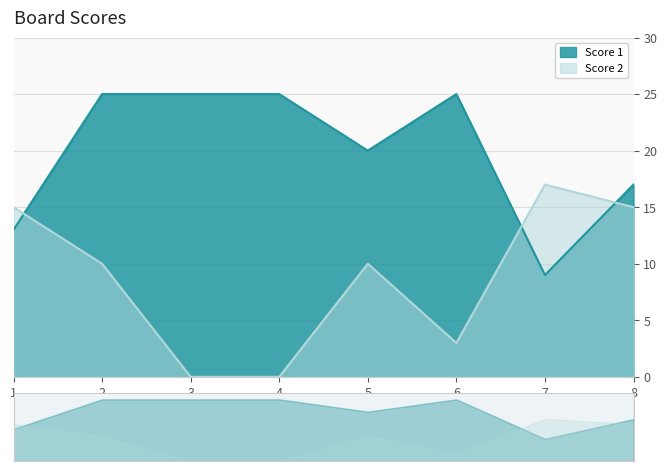

What is the total value across all series at 5?

30